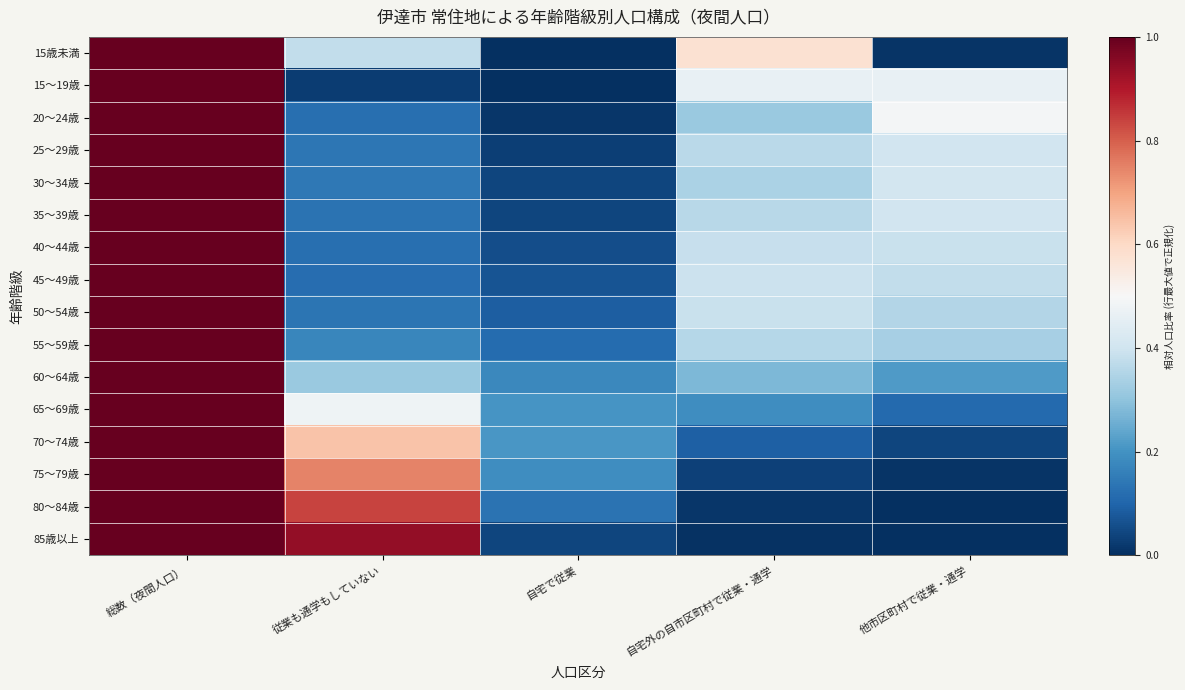

Which series has the widest spread of values?

15歳未満